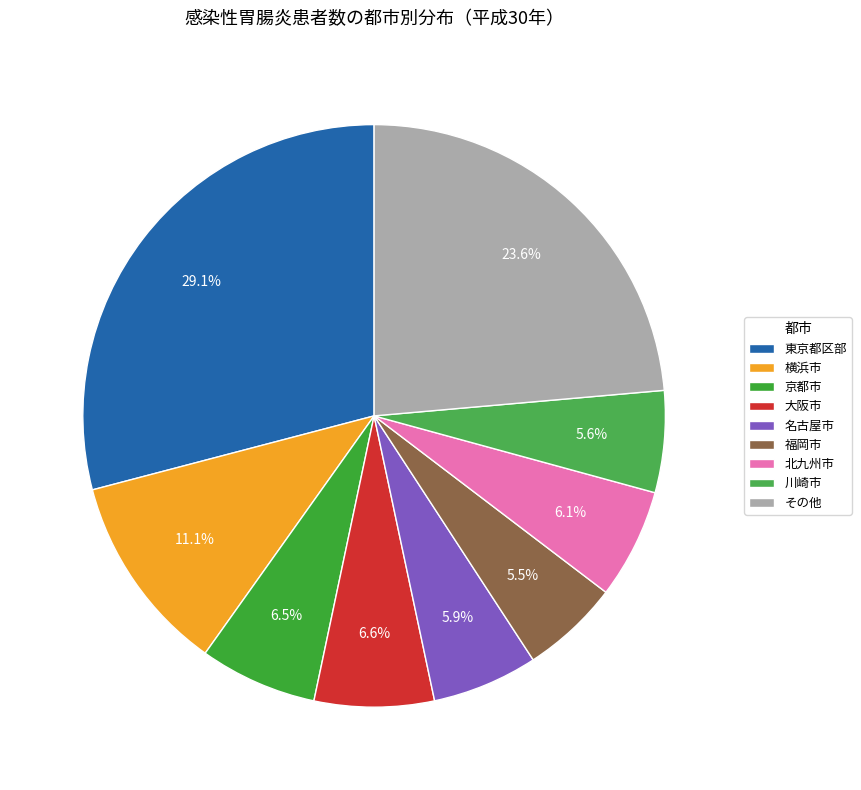

How many segments does this pie chart have?

9